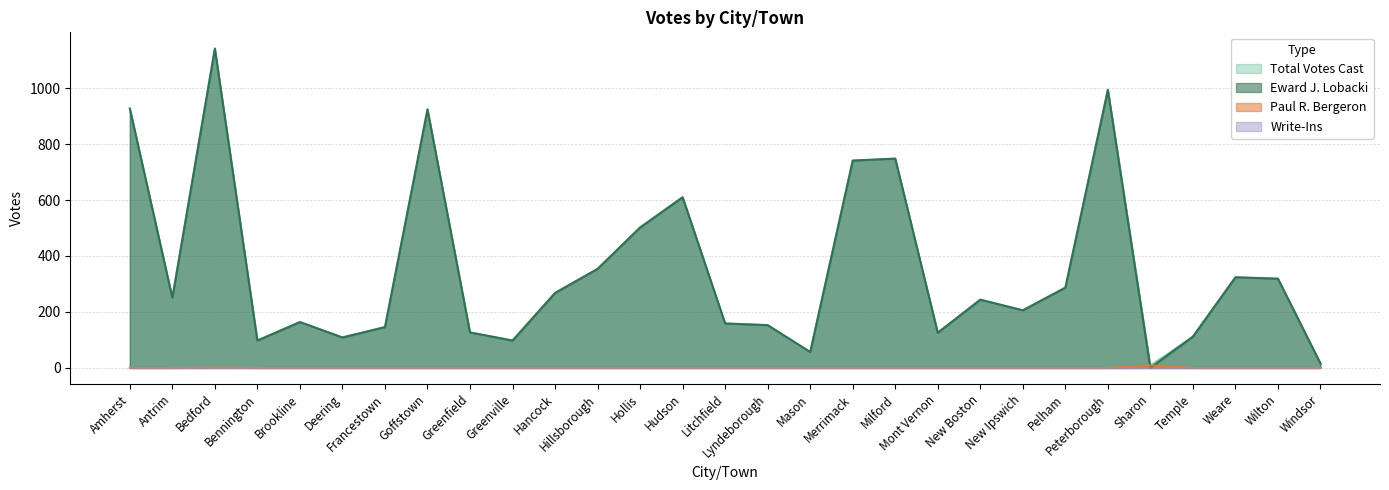

The Eward J. Lobacki series shows 260 at Litchfield. True or false?

False